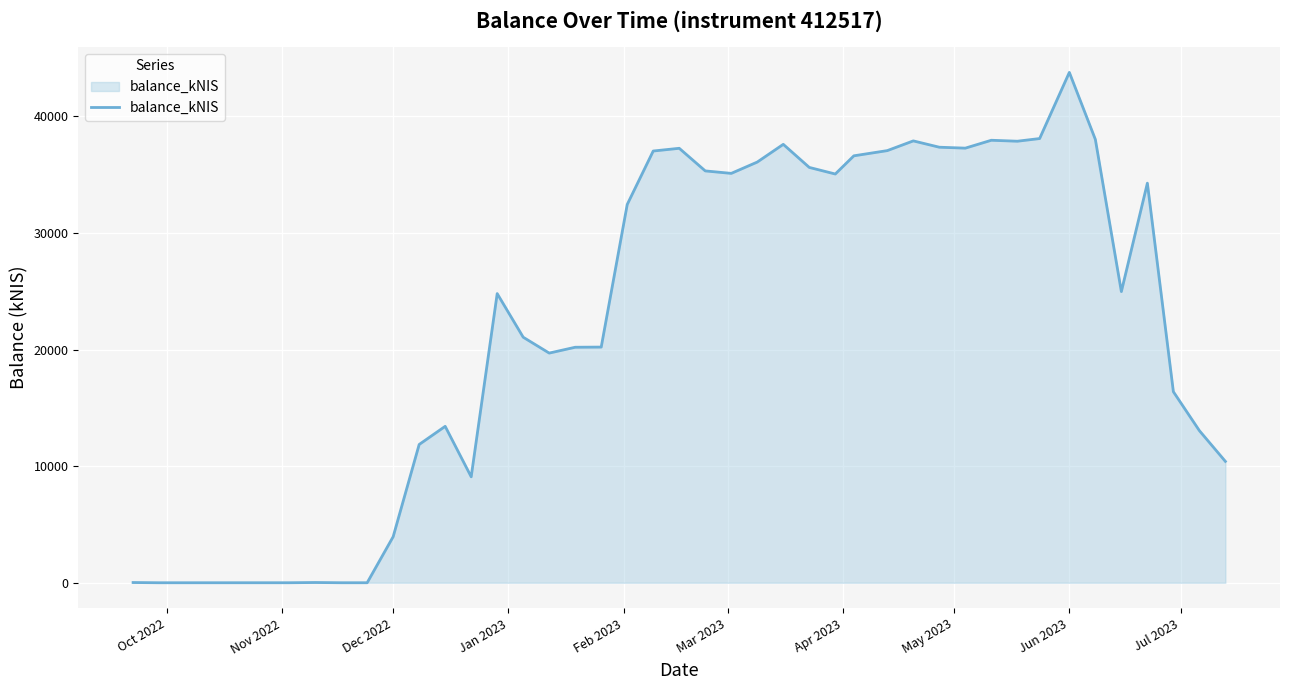

Which label corresponds to the largest value in the chart?

Jun 2023